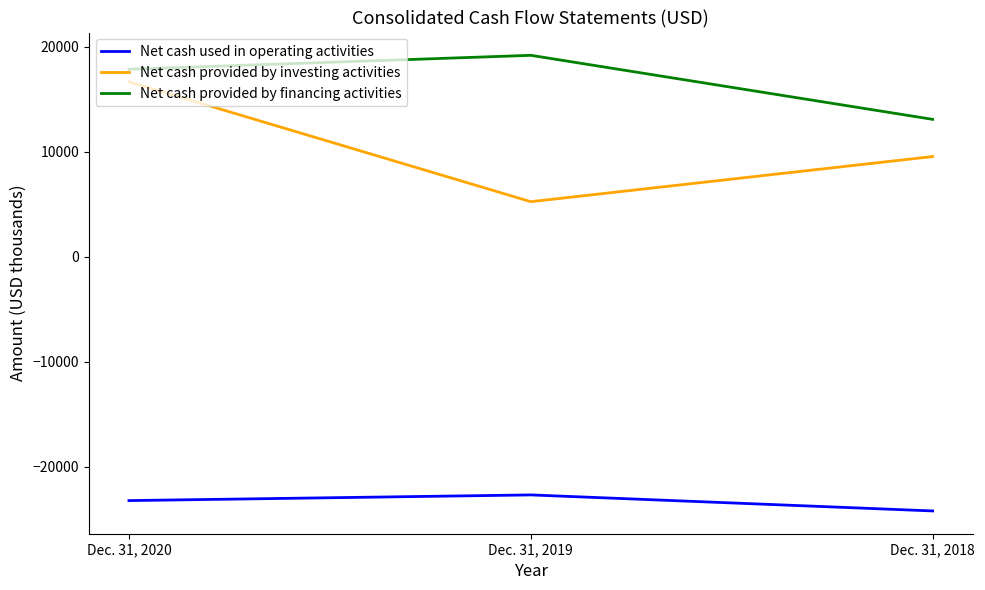

What is the maximum value shown in the chart?

19194